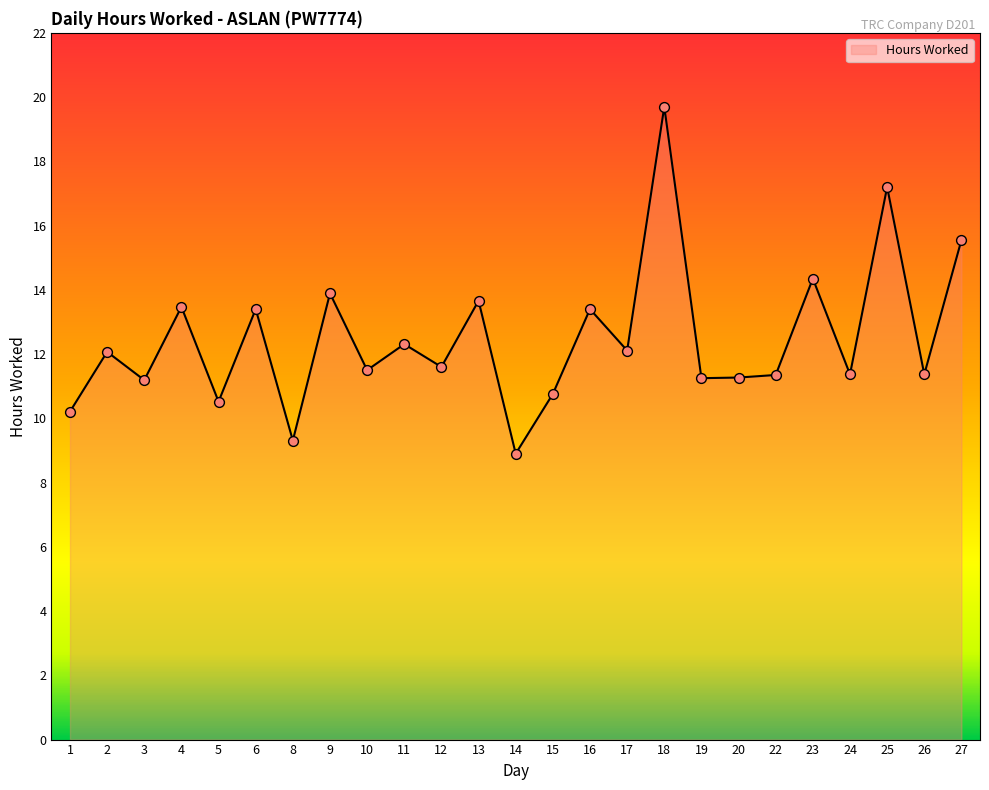

Which has a higher value, 3 or 24?

24